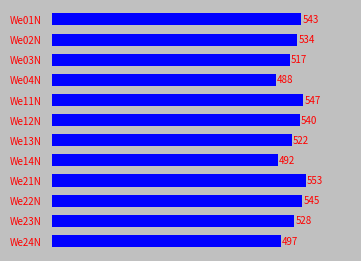

List the labels in order of value, largest first.

We21N, We11N, We22N, We01N, We12N, We02N, We23N, We13N, We03N, We24N, We14N, We04N